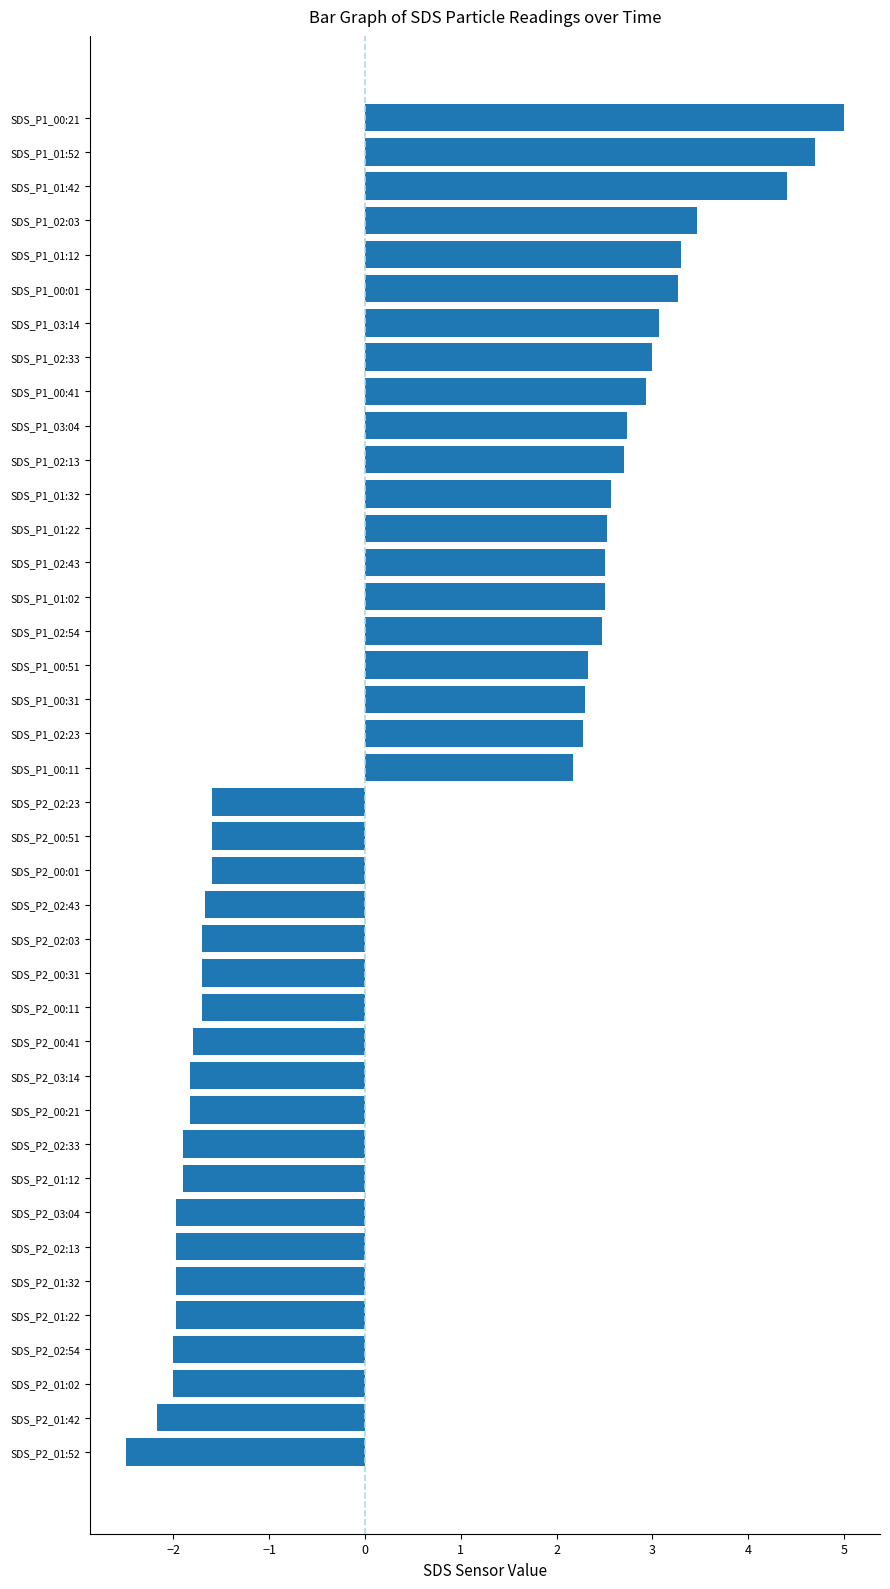

What is the difference between the values at SDS_P1_00:41 and SDS_P2_03:04?

4.9